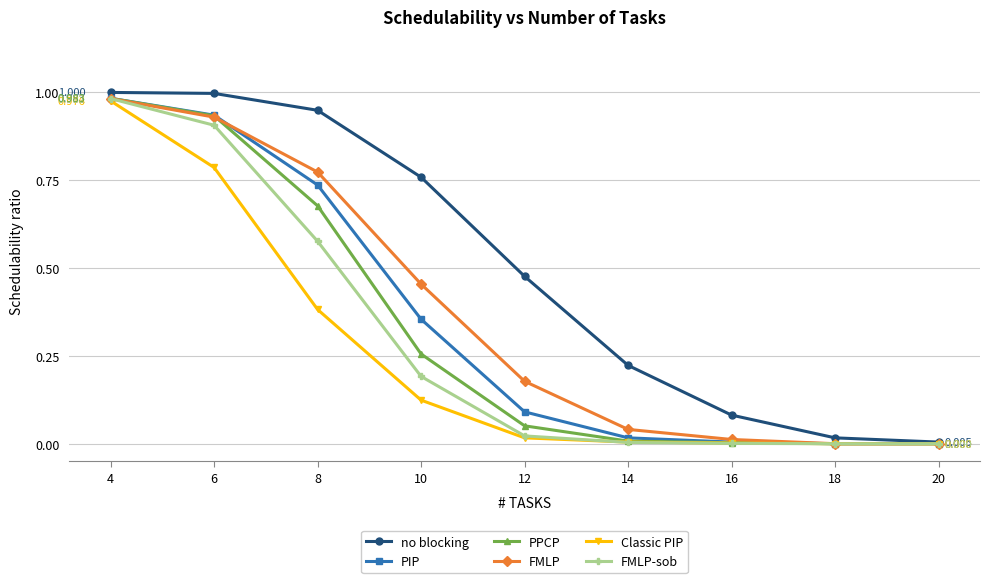

Is it true that PIP equals 0.0 at 18?

True